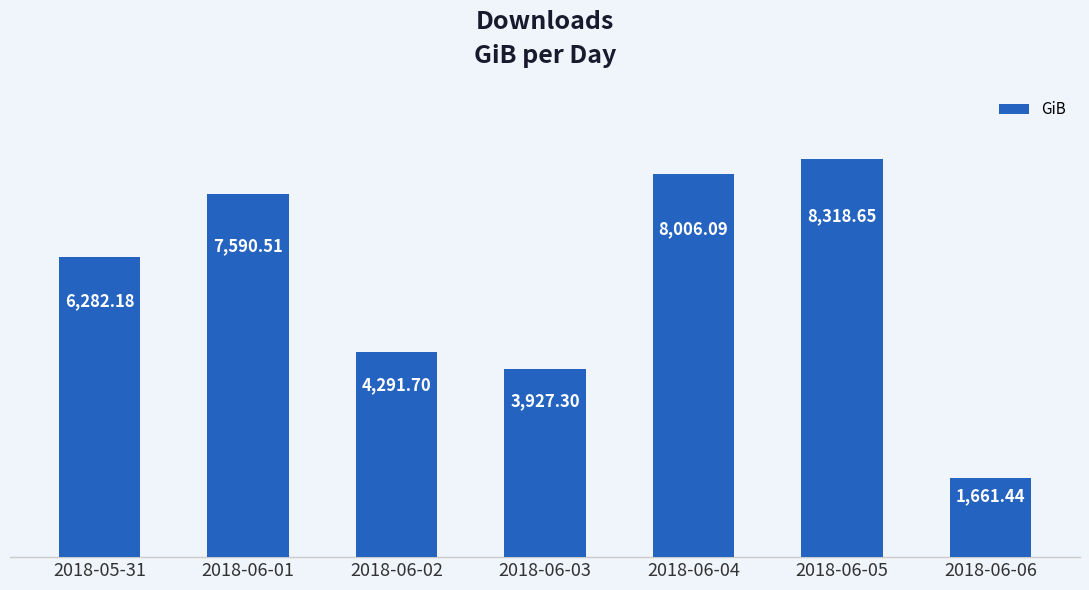

What is the sum of all values?

40077.9